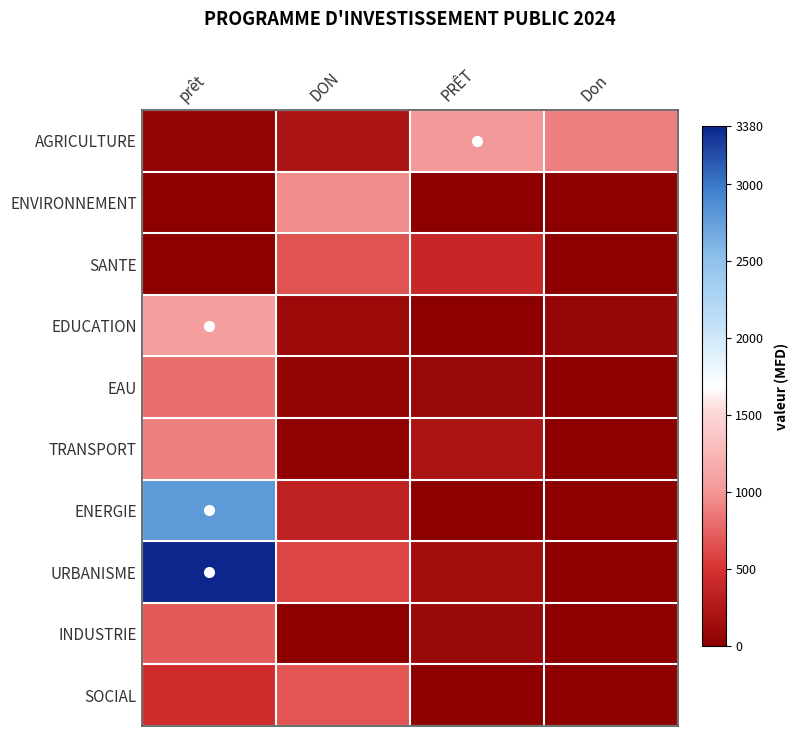

Between DON and PRÊT, which series saw the biggest shift?

ENVIRONNEMENT